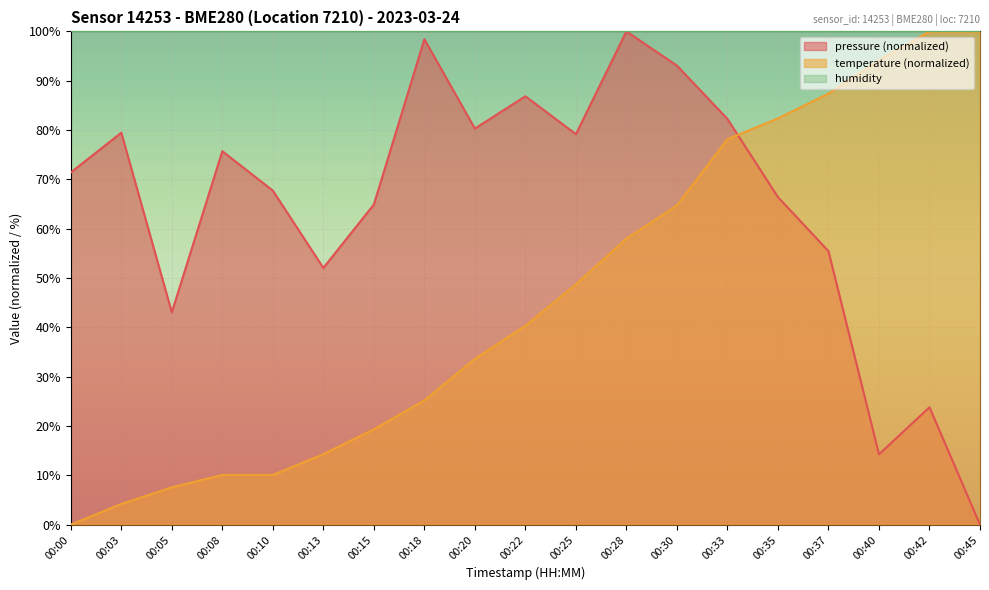

Reading left to right, what are all the values shown in this chart?

pressure: 00:00=71.4	00:03=79.5	00:05=43.1	00:08=75.7	00:10=67.7	00:13=52.1	00:15=64.9	00:18=98.4	00:20=80.3	00:22=86.9	00:25=79.2	00:28=100.0	00:30=93.1	00:33=82.3	00:35=66.4	00:37=55.4	00:40=14.3	00:42=23.8	00:45=0.0
temperature: 00:00=0.0	00:03=4.2	00:05=7.6	00:08=10.1	00:10=10.1	00:13=14.3	00:15=19.3	00:18=25.2	00:20=33.6	00:22=40.3	00:25=48.7	00:28=58.0	00:30=64.7	00:33=78.2	00:35=82.4	00:37=87.4	00:40=94.1	00:42=100.0	00:45=100.0